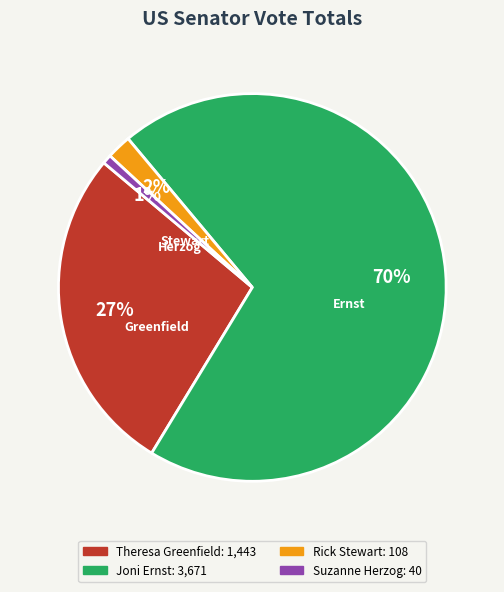

To the nearest percent, what is the average slice percentage?

25%